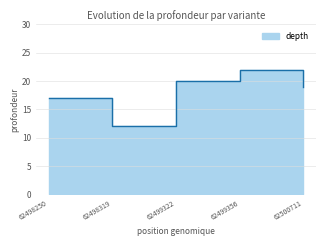

List the labels in order of value, largest first.

62499356, 62499322, 62500711, 62498250, 62498319